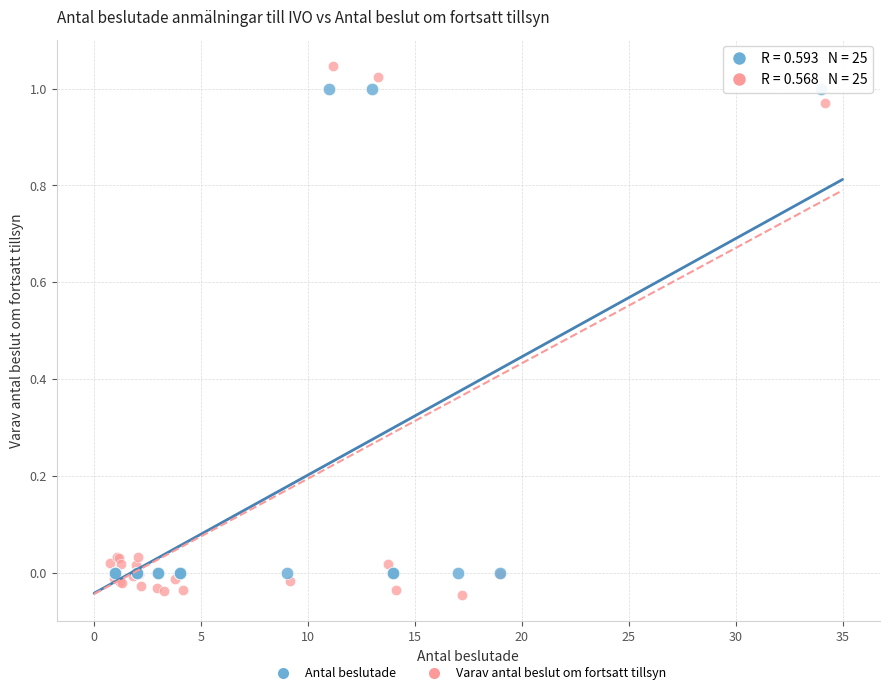

Which series contains the lowest Y value?

Varav antal beslut om fortsatt tillsyn